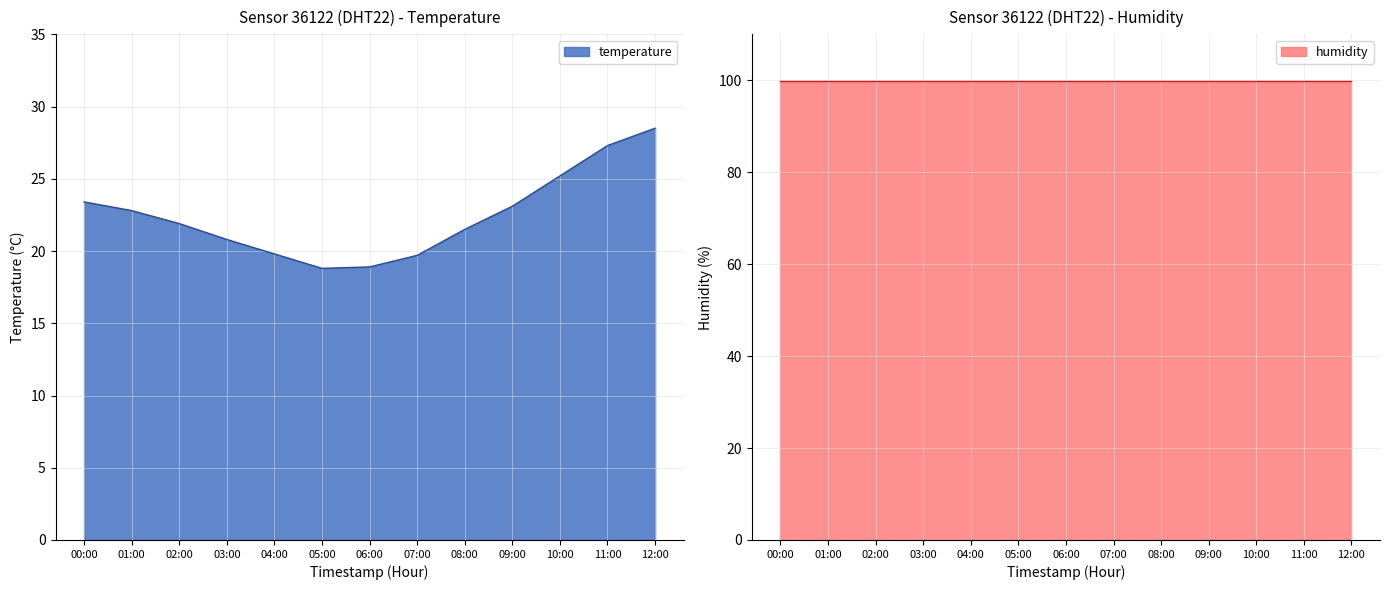

The temperature series shows 20.8 at 03:00. True or false?

True